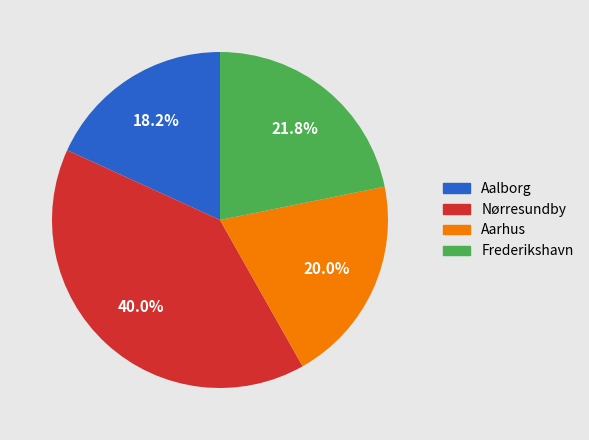

What percentage is the Nørresundby slice, to the nearest percent?

40%